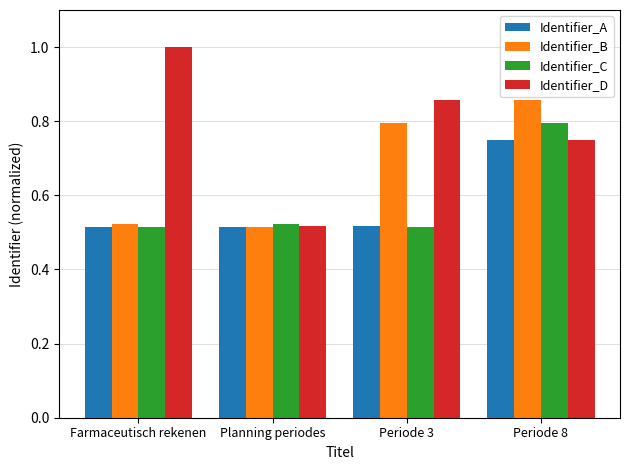

What is the difference between the maximum and minimum values in the Identifier_A series?

0.2